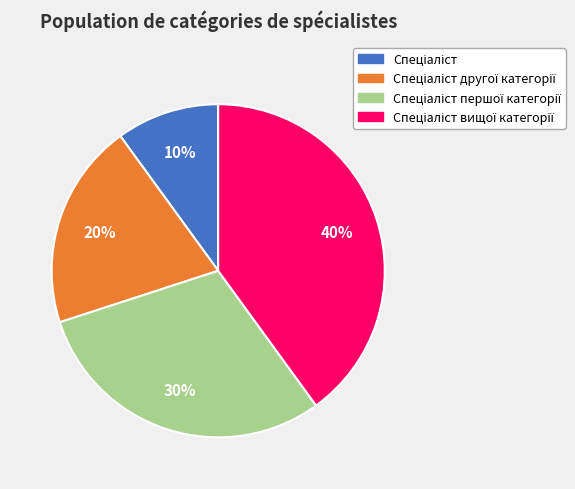

Does any single category account for the majority?

No